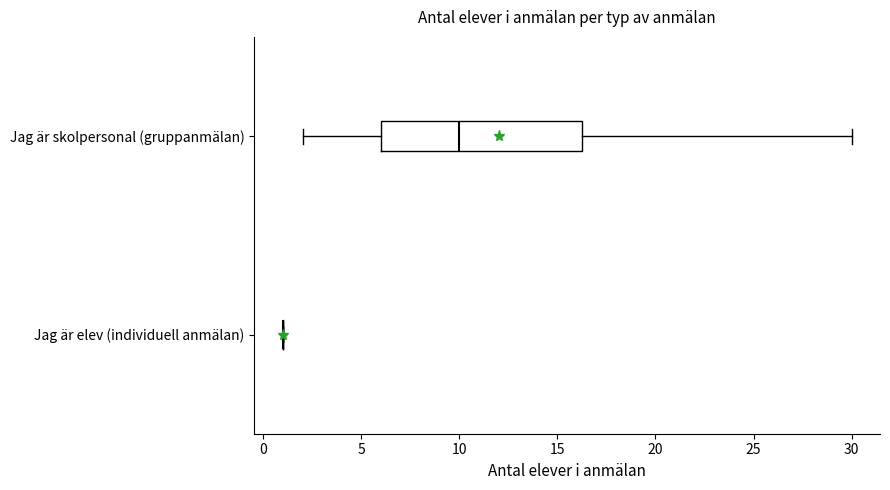

Comparing the boxes themselves (not the whiskers), which one is the widest?

Jag är skolpersonal (gruppanmälan)